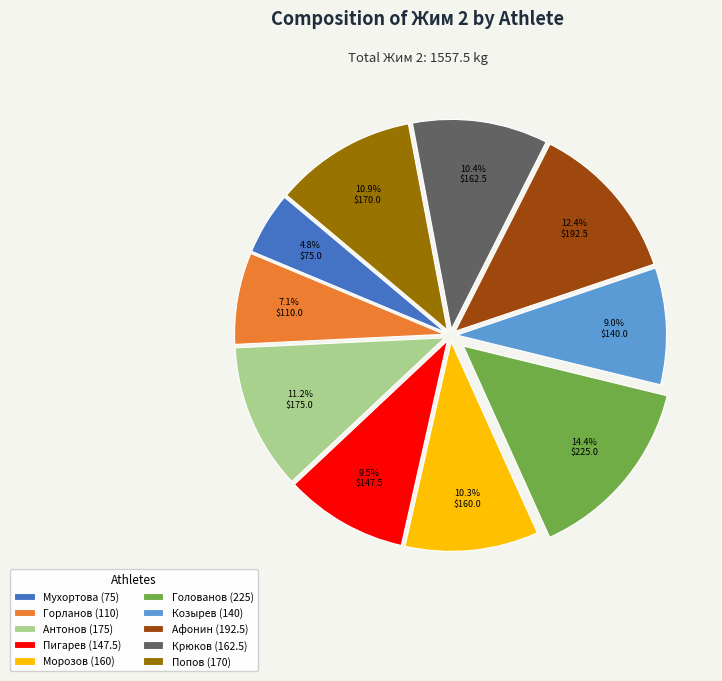

Does Антонов (175) represent more than half of the total?

No